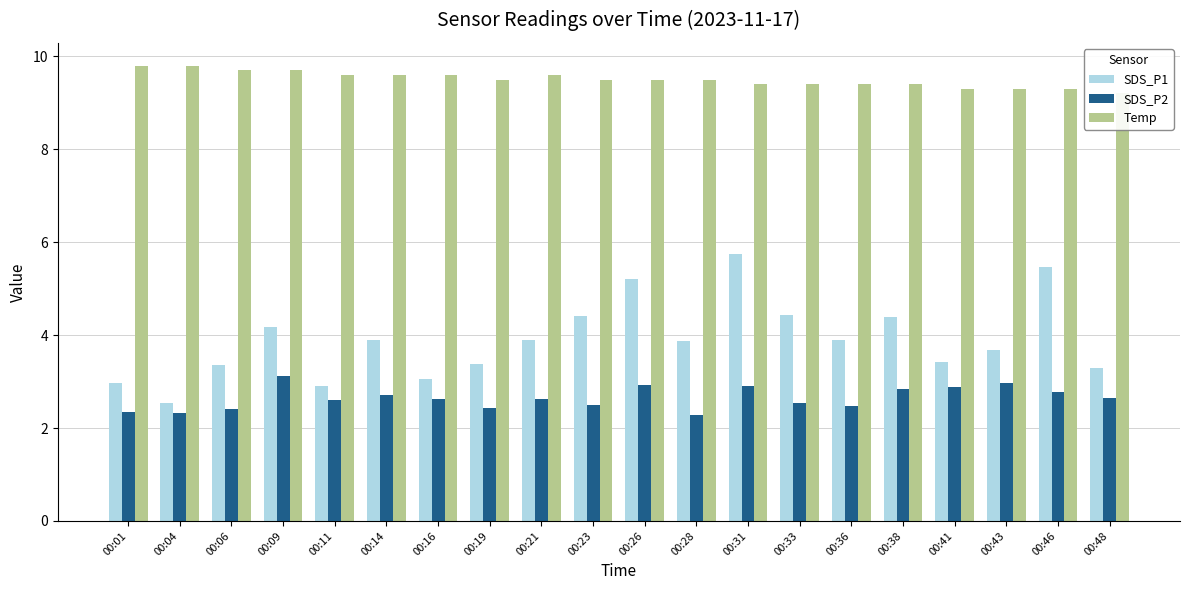

Reading right to left, list all the values displayed in this chart.

SDS_P1: 3.3	5.5	3.7	3.4	4.4	3.9	4.4	5.8	3.9	5.2	4.4	3.9	3.4	3.0	3.9	2.9	4.2	3.4	2.5	3.0
SDS_P2: 2.6	2.8	3.0	2.9	2.8	2.5	2.5	2.9	2.3	2.9	2.5	2.6	2.4	2.6	2.7	2.6	3.1	2.4	2.3	2.4
Temp: 9.2	9.3	9.3	9.3	9.4	9.4	9.4	9.4	9.5	9.5	9.5	9.6	9.5	9.6	9.6	9.6	9.7	9.7	9.8	9.8